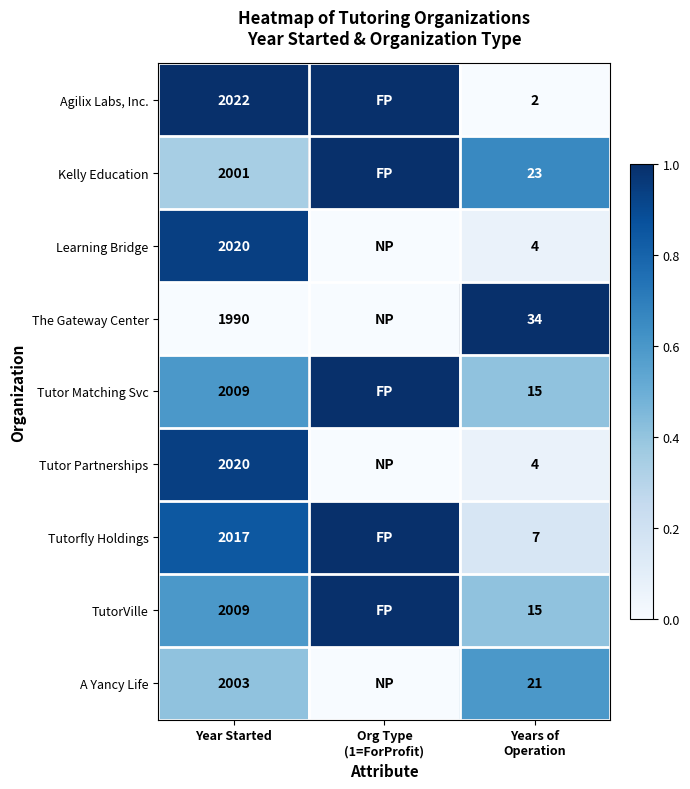

Is it true that The Gateway Center equals 1990 at Year Started?

True